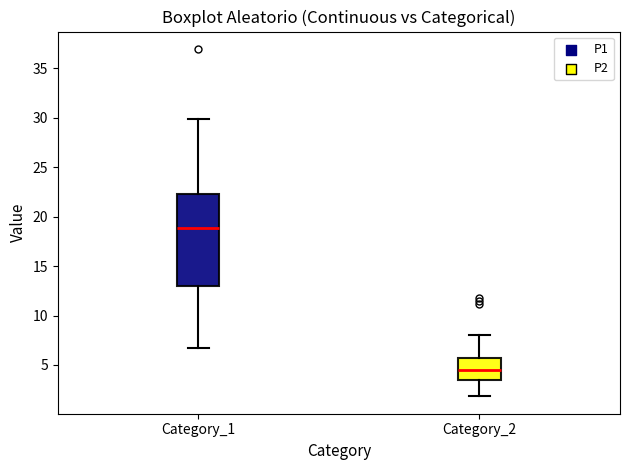

Reading left to right, transcribe this box plot: for each box, give where its median line is, the range the box spans, and where its two whiskers end, as read against the y-axis. The values are not printed on the chart, so give them approximately, as read against the axis.

Category_1: median 19.0, box 13.0 to 22.5, whiskers 6.5 to 30.0
Category_2: median 4.5, box 3.5 to 5.5, whiskers 2.0 to 8.0